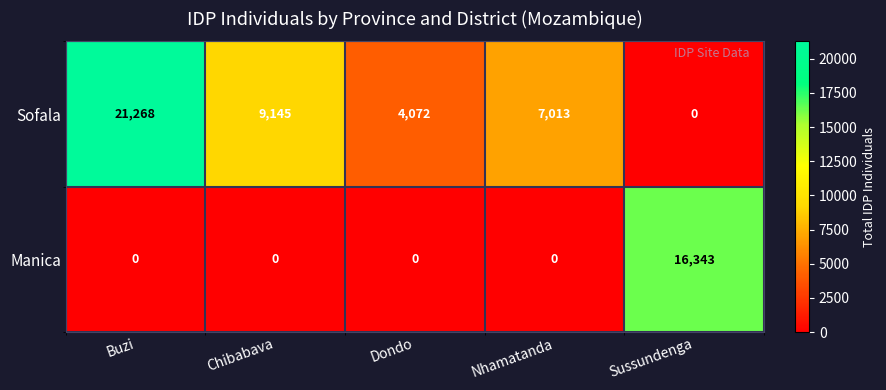

List the series in order of their peak value, highest first.

Sofala, Manica